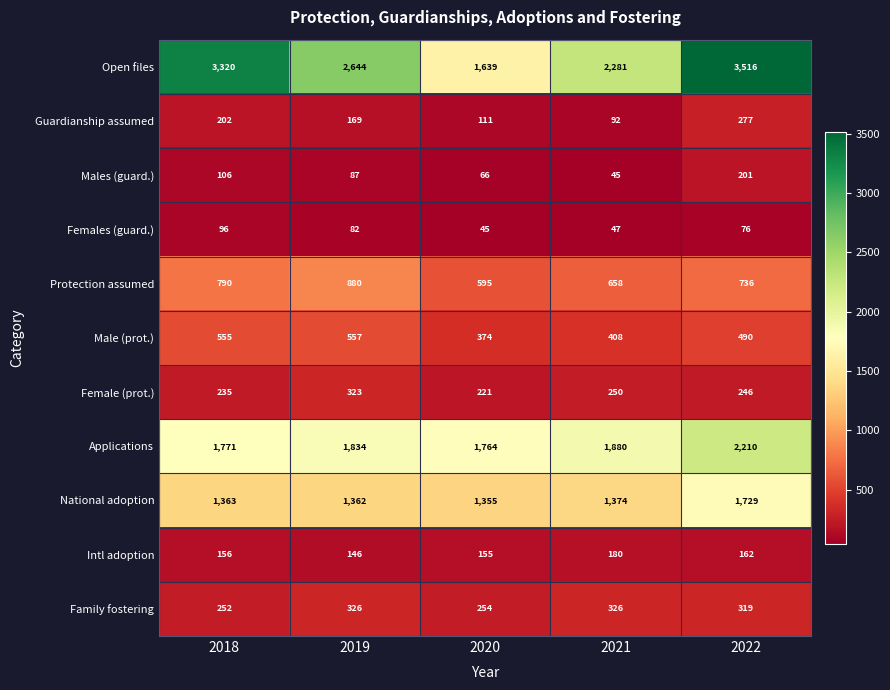

The Protection assumed series shows 790 at 2018. True or false?

True